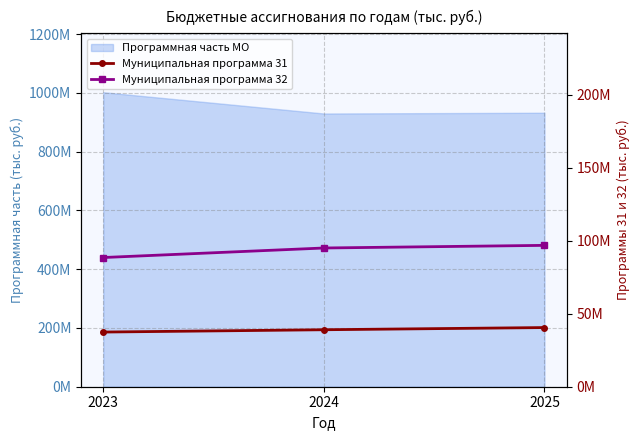

Rank the categories by Муниципальная программа 31 value from lowest to highest.

2023, 2024, 2025